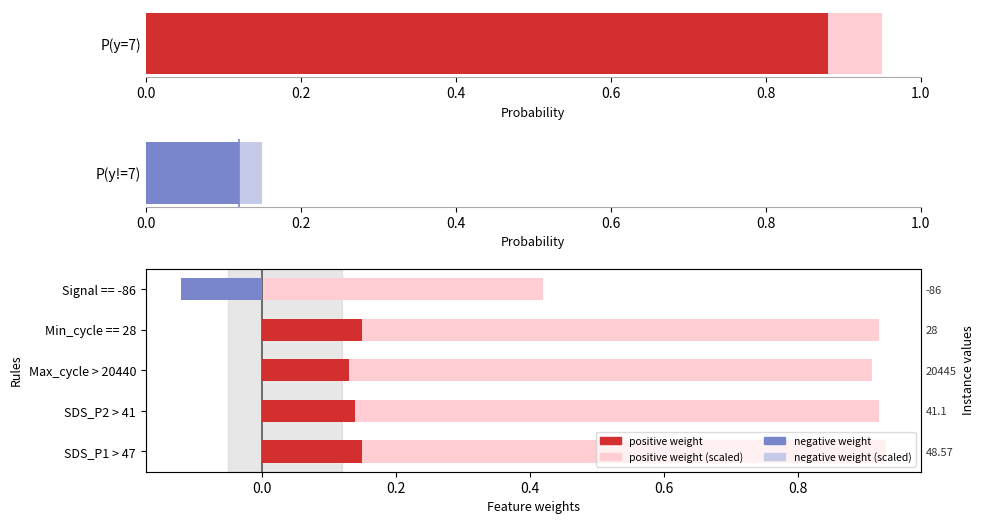

Is the value of positive weight (light) at 0.8 greater than the value of negative weight at 0.8?

Yes